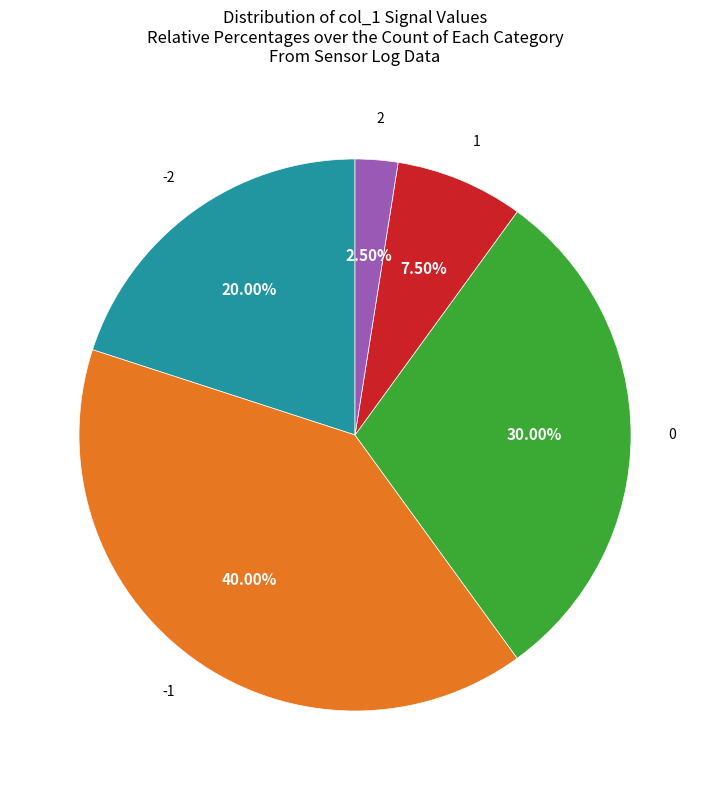

How many segments does this pie chart have?

5